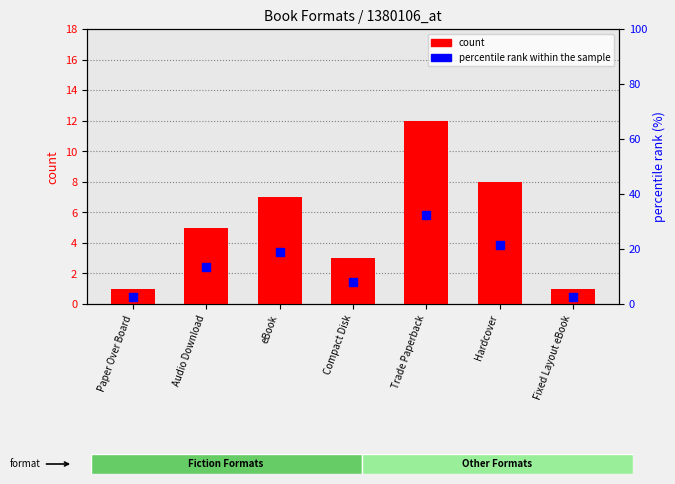

Which series has the largest total across all categories?

percentile rank within the sample